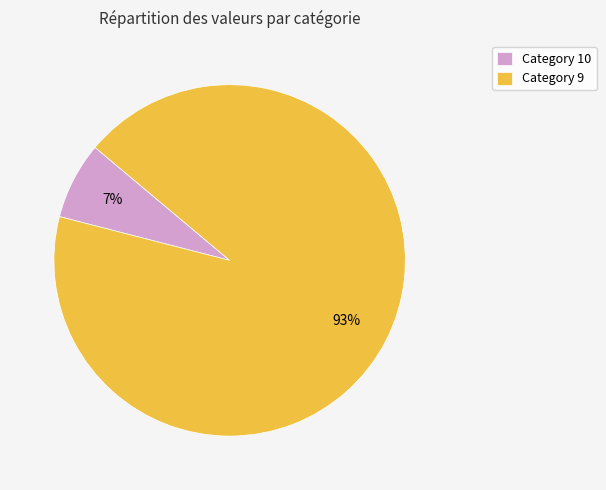

Count the number of slices in the pie.

2